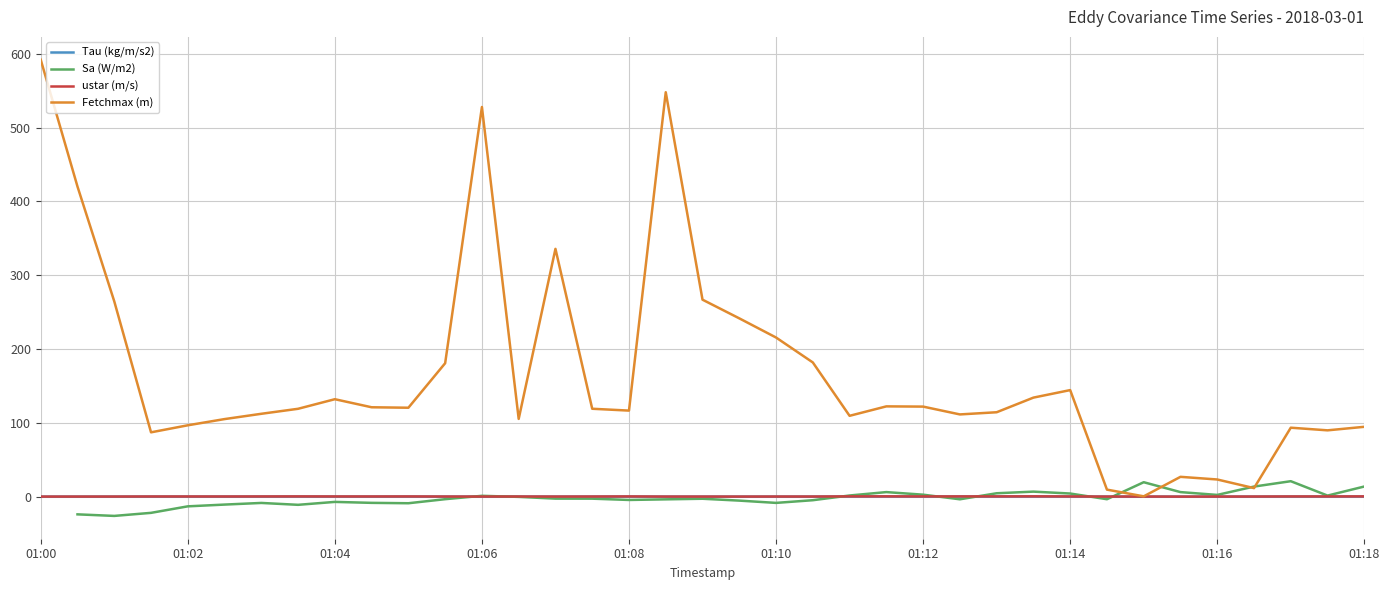

True or false: Fetchmax (m) has a value of 94.6 at 01:18.

True